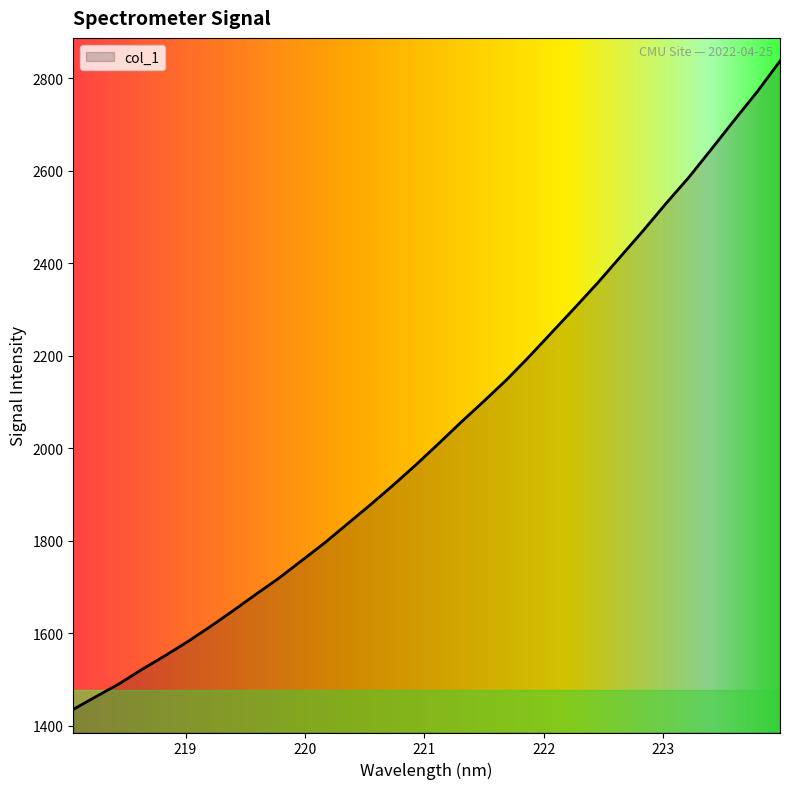

What is the minimum value shown in the chart?

1435.6